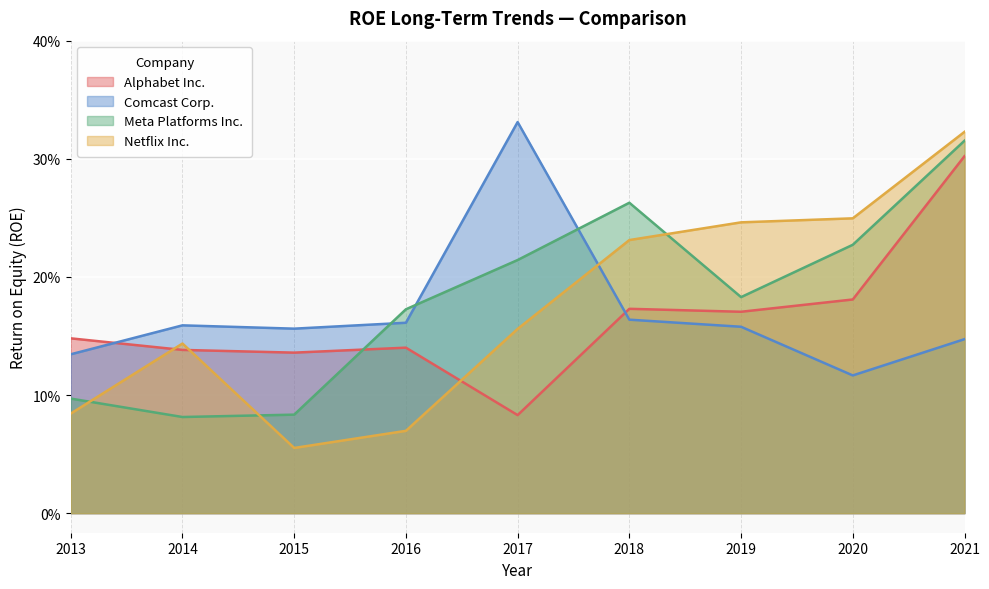

At how many categories does at least one series exceed 0?

9